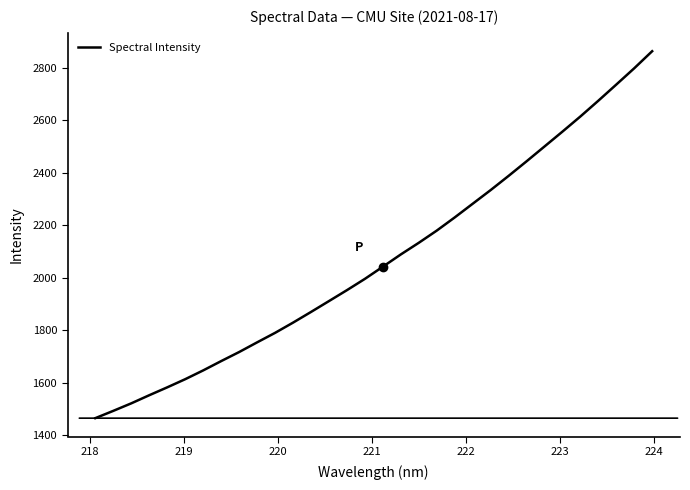

What is the difference between the maximum and minimum values?

1399.8